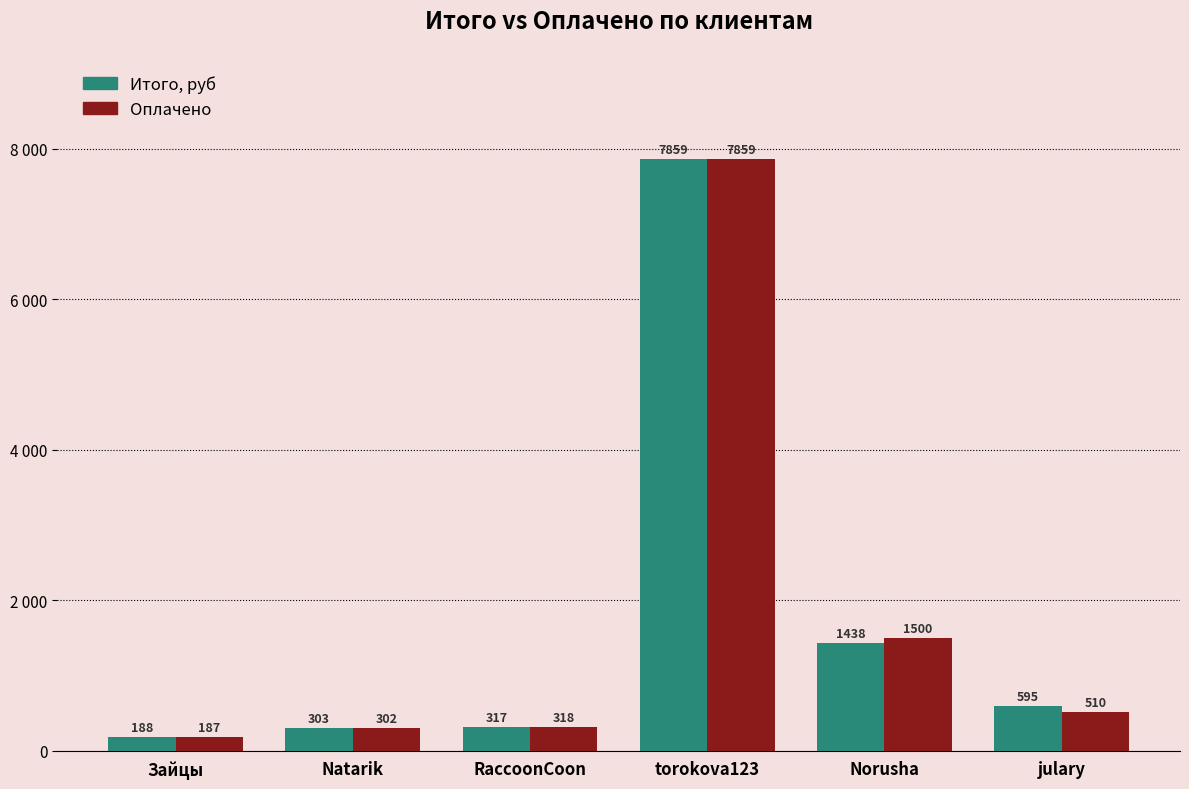

Where is Оплачено nearest to the value 4023?

Norusha